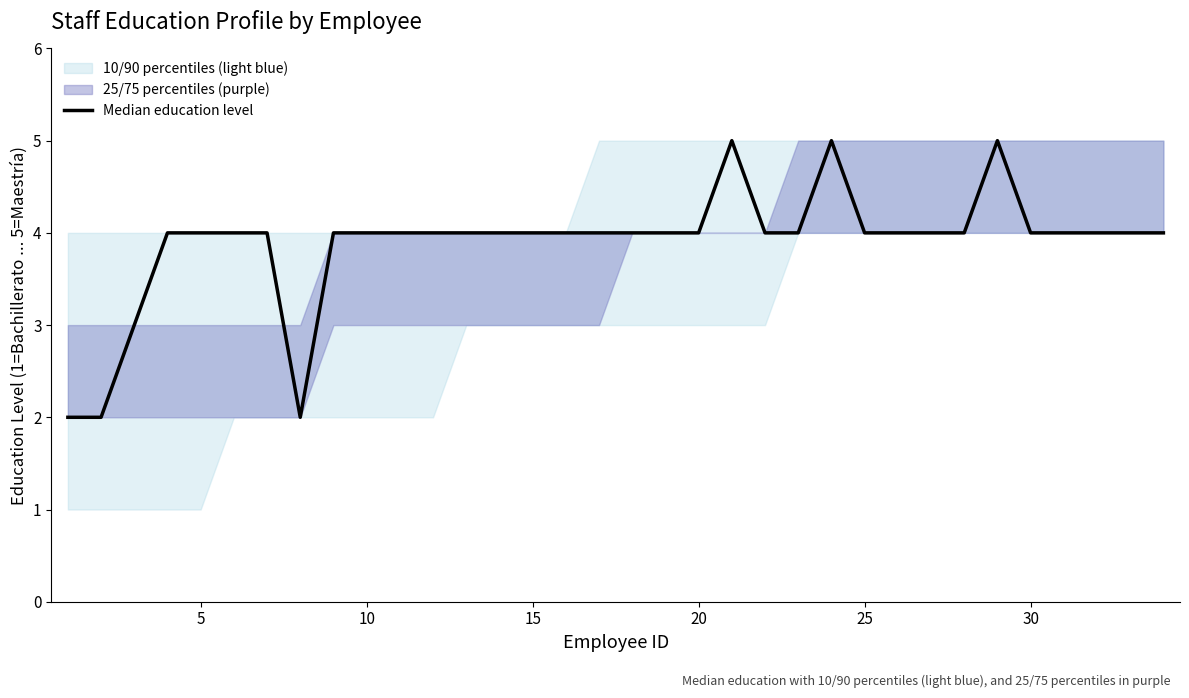

How many lines are shown in the chart?

1